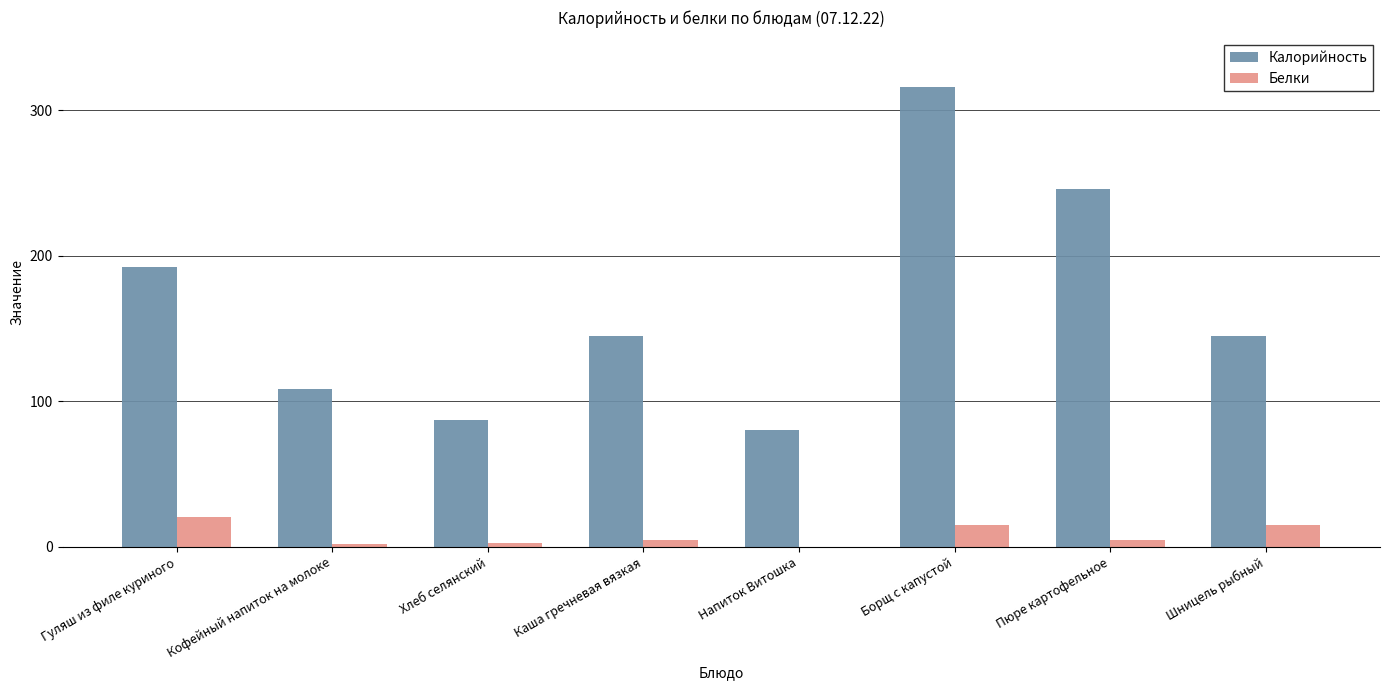

What value does the Калорийность series have at Пюре картофельное?

245.8